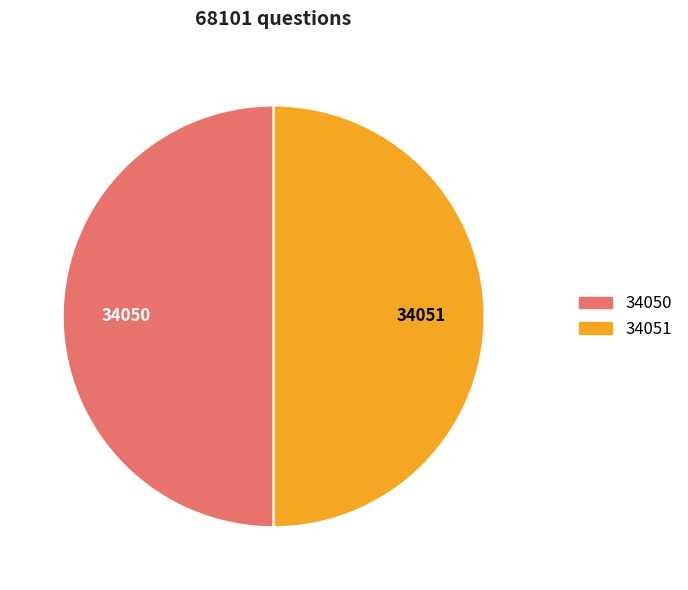

How many segments does this pie chart have?

2